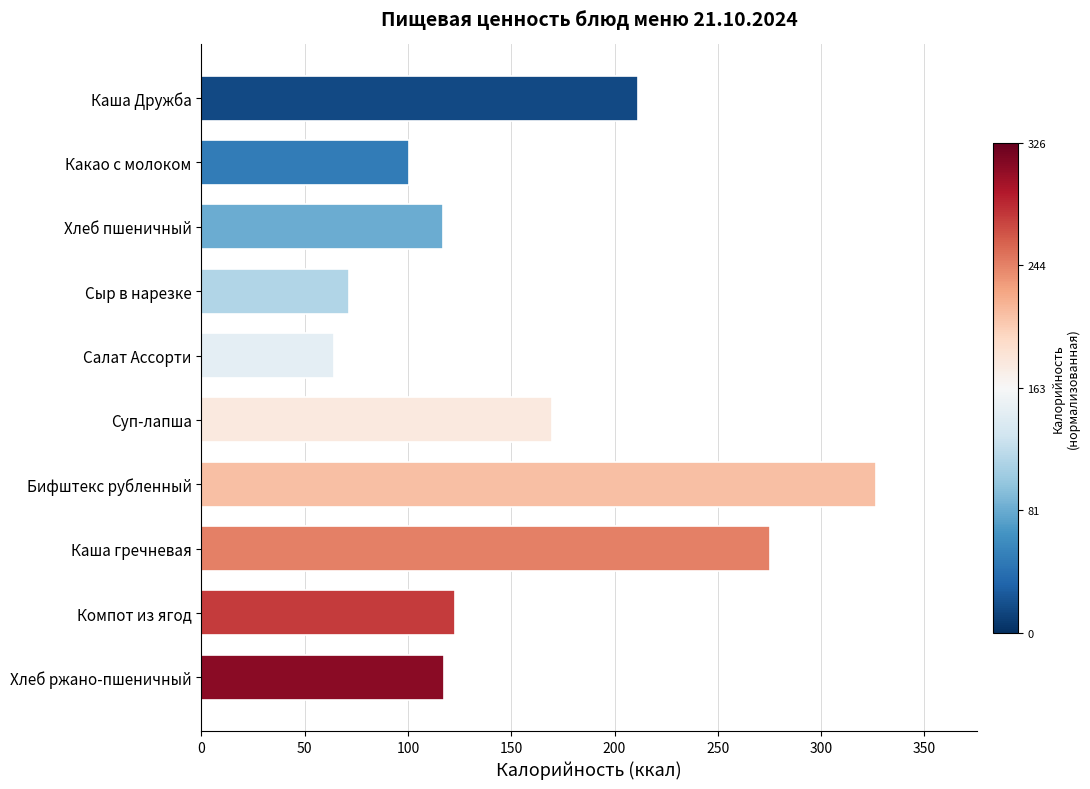

How many distinct data groups are displayed?

1